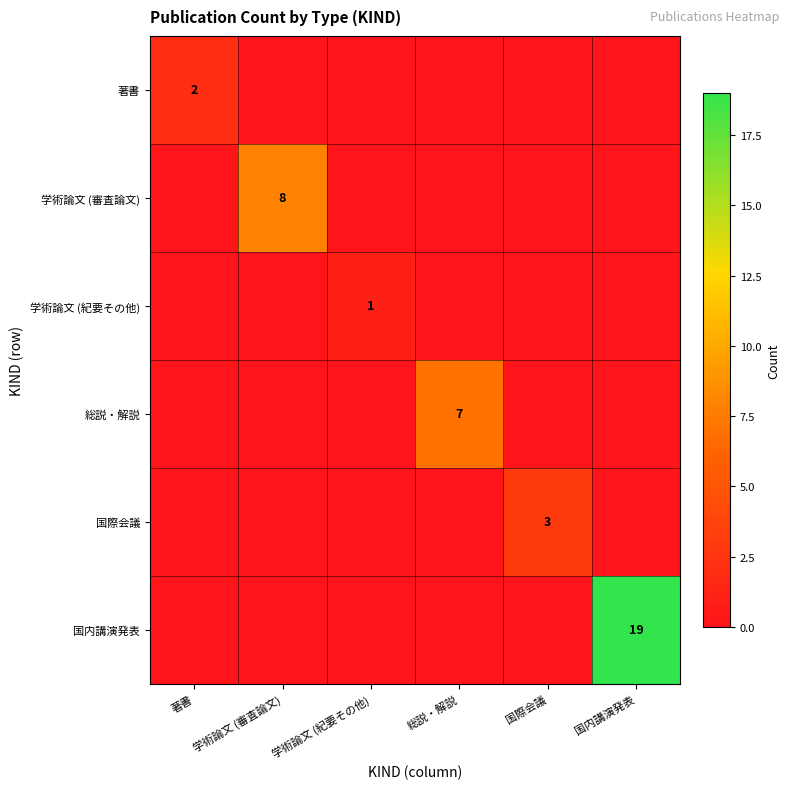

The value of 学術論文 (紀要その他) at 学術論文 (紀要その他) is 1. True or false?

True